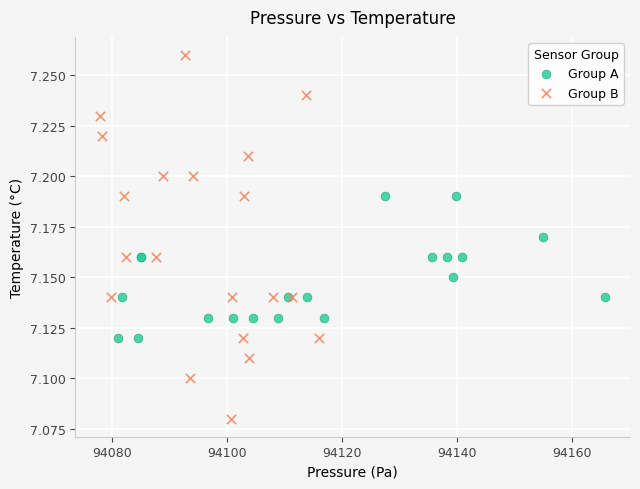

Which series reaches the minimum Y coordinate?

Group B